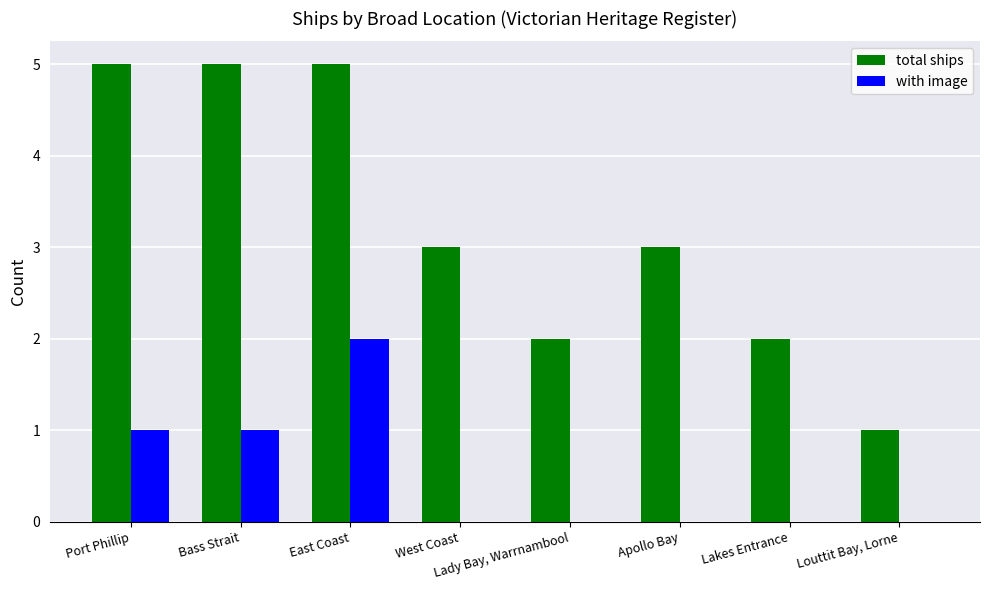

Reading left to right, extract all data points from this chart.

total ships: 5	5	5	3	2	3	2	1
with image: 1	1	2	0	0	0	0	0